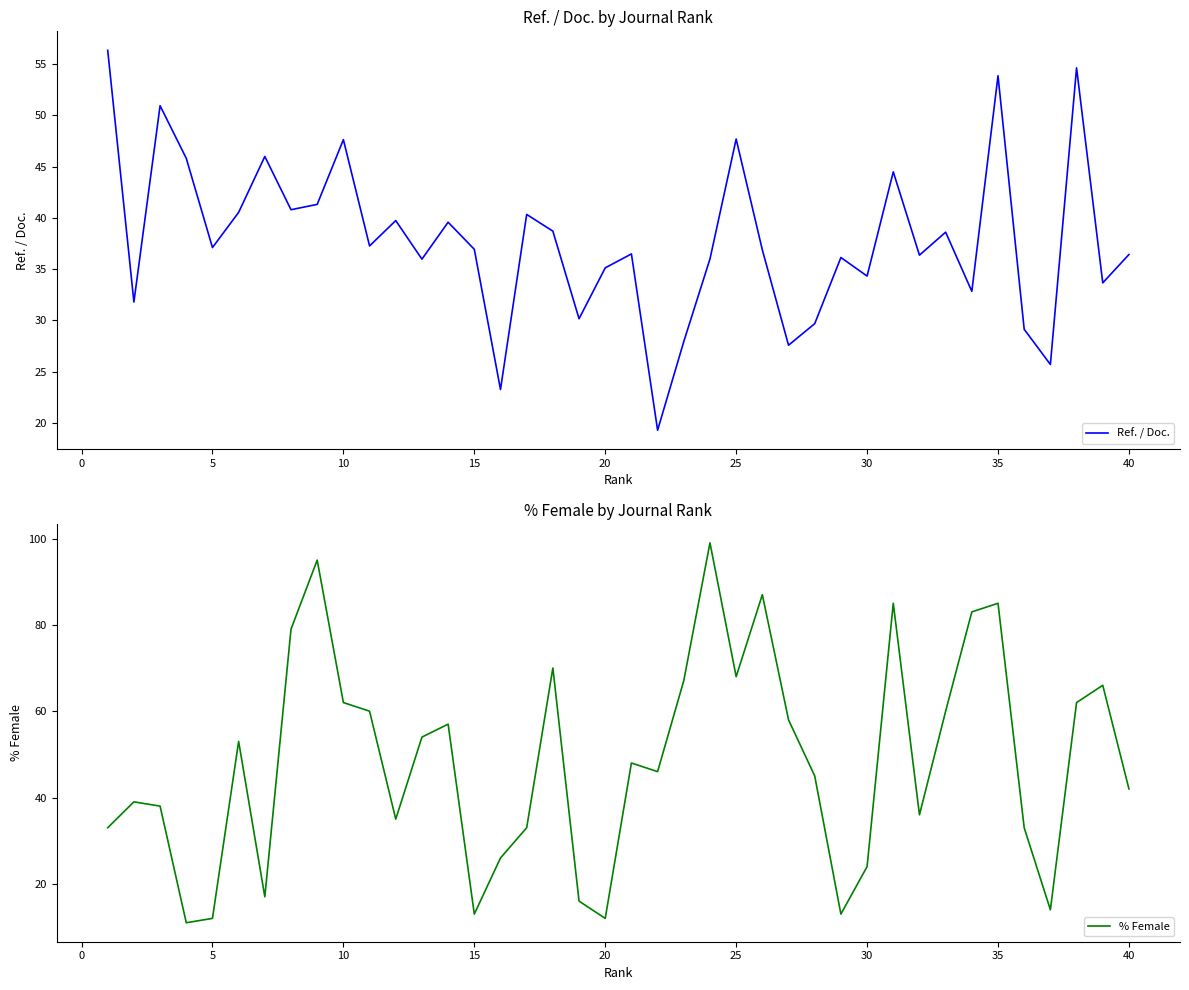

What is the sum of all % Female values?

1936.1